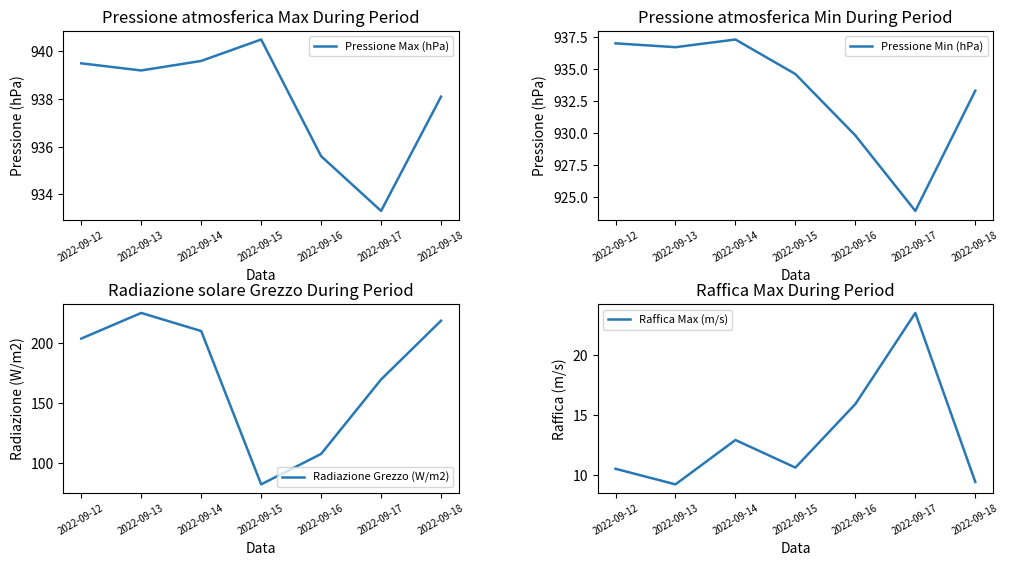

True or false: Raffica Max (m/s) has a value of 36.6 at 2022-09-17.

False